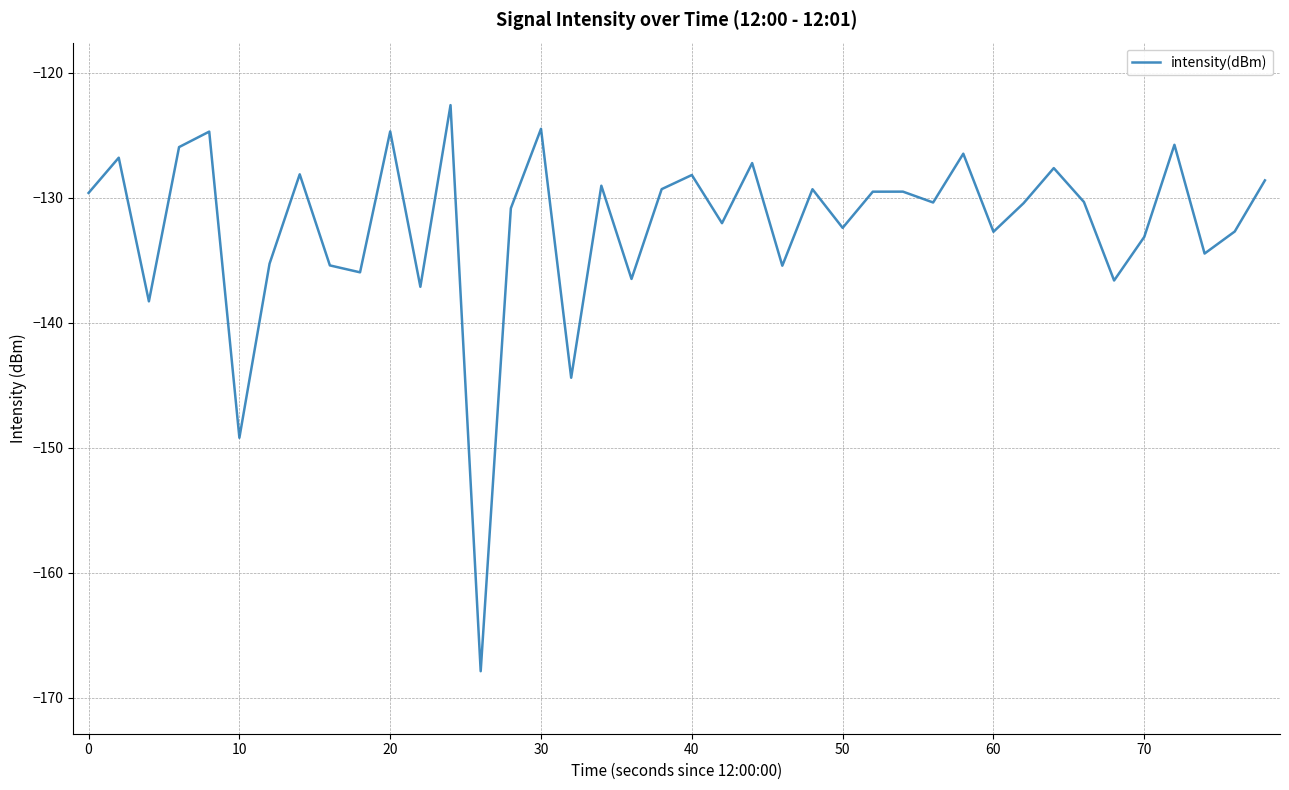

What is the smallest value displayed?

-167.9